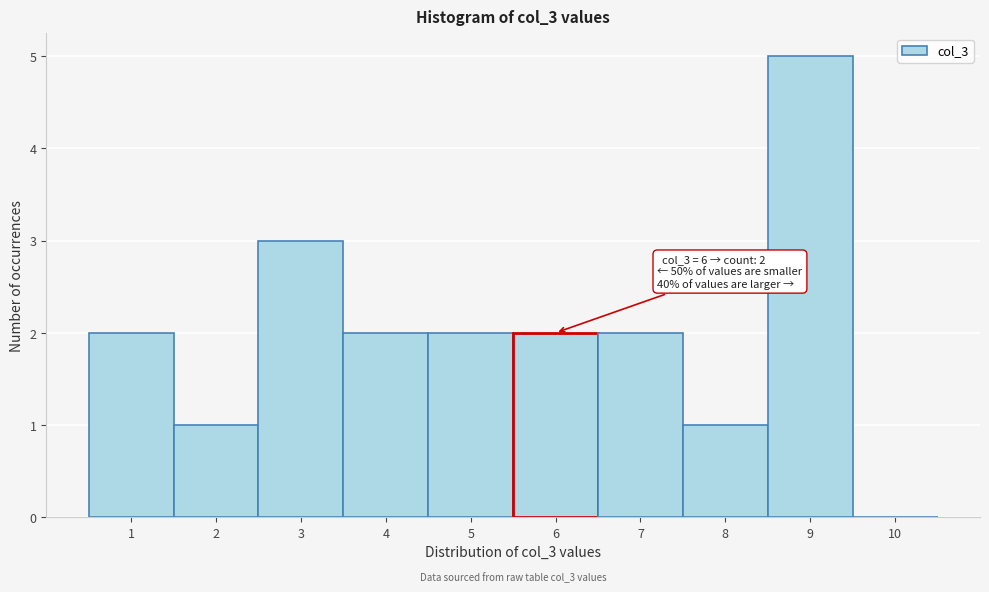

Over which range of the x-axis is the bar tallest?

8.5 to 9.5